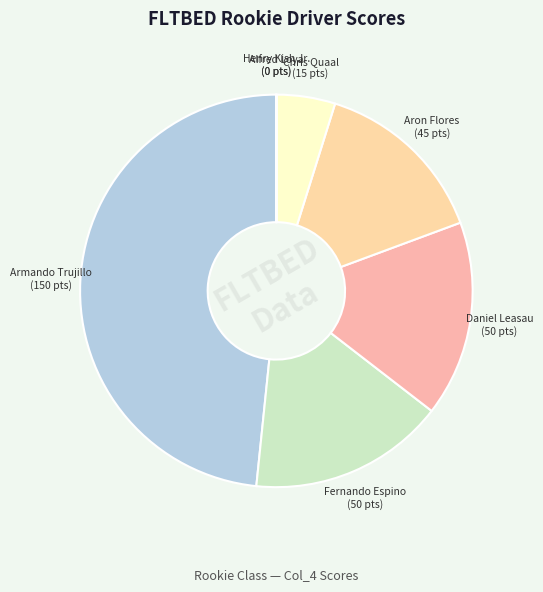

Between Chris Quaal and Fernando Espino, which is larger?

Fernando Espino